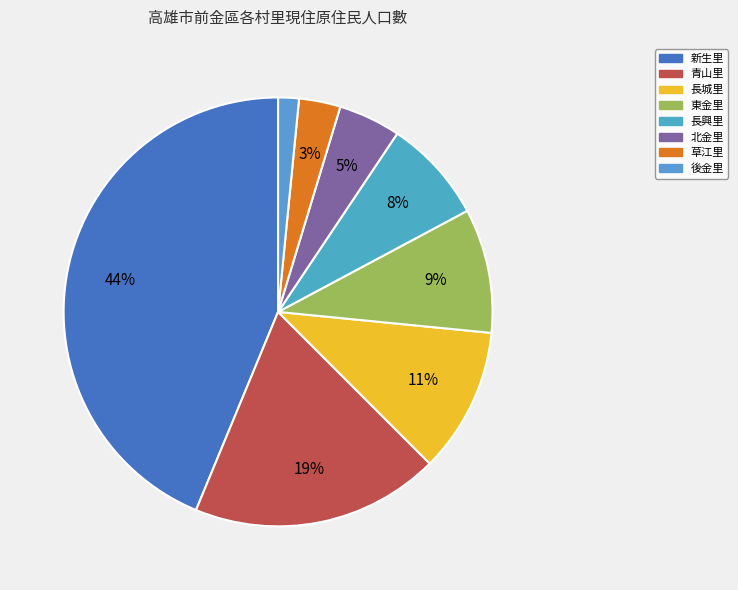

What is the change in value from 青山里 to 草江里?

-10